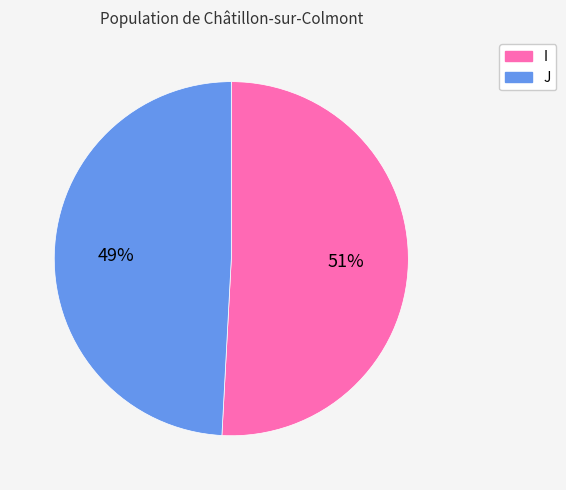

Rank the categories by value from lowest to highest.

J, I